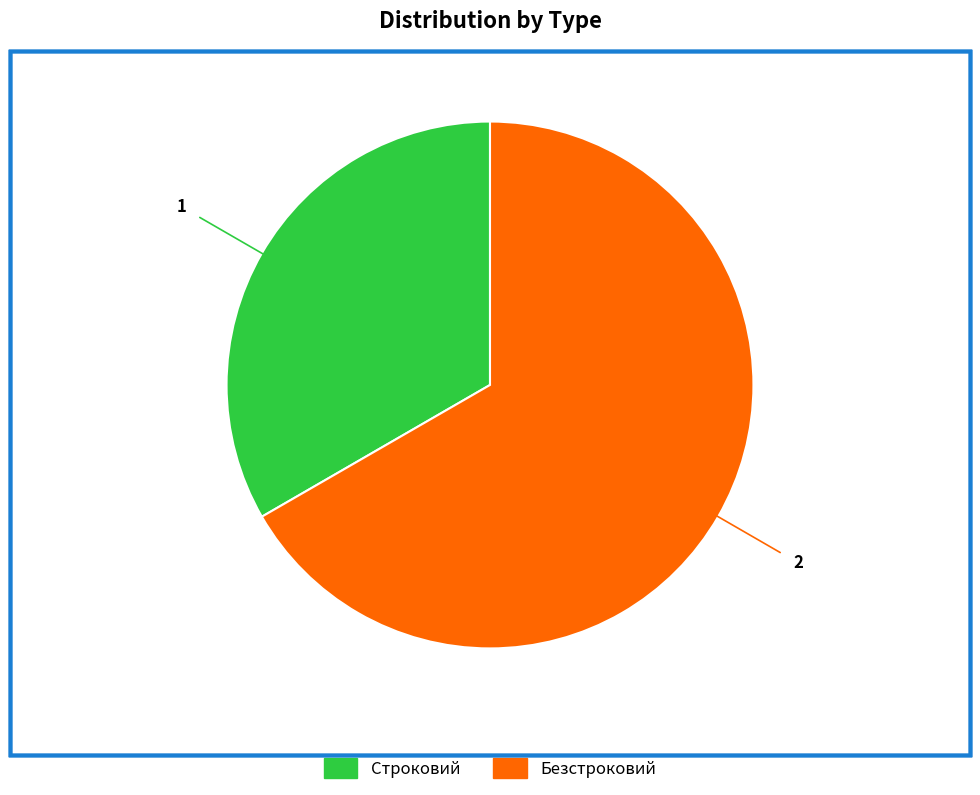

Is the sum of Безстроковий and Строковий greater than half?

Yes